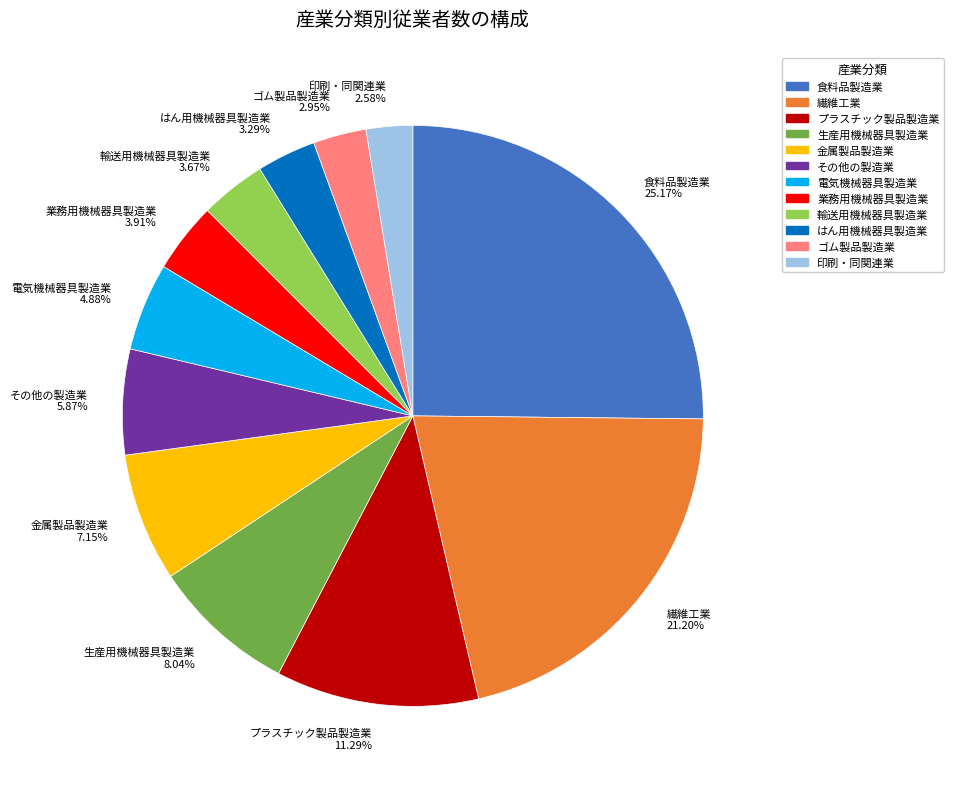

Combined, do 繊維工業 21.20% and はん用機械器具製造業 3.29% account for over 50%?

No